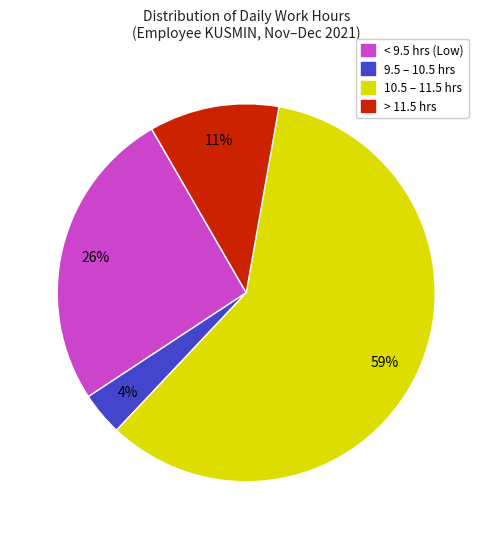

To the nearest percent, what is the average slice percentage?

25%